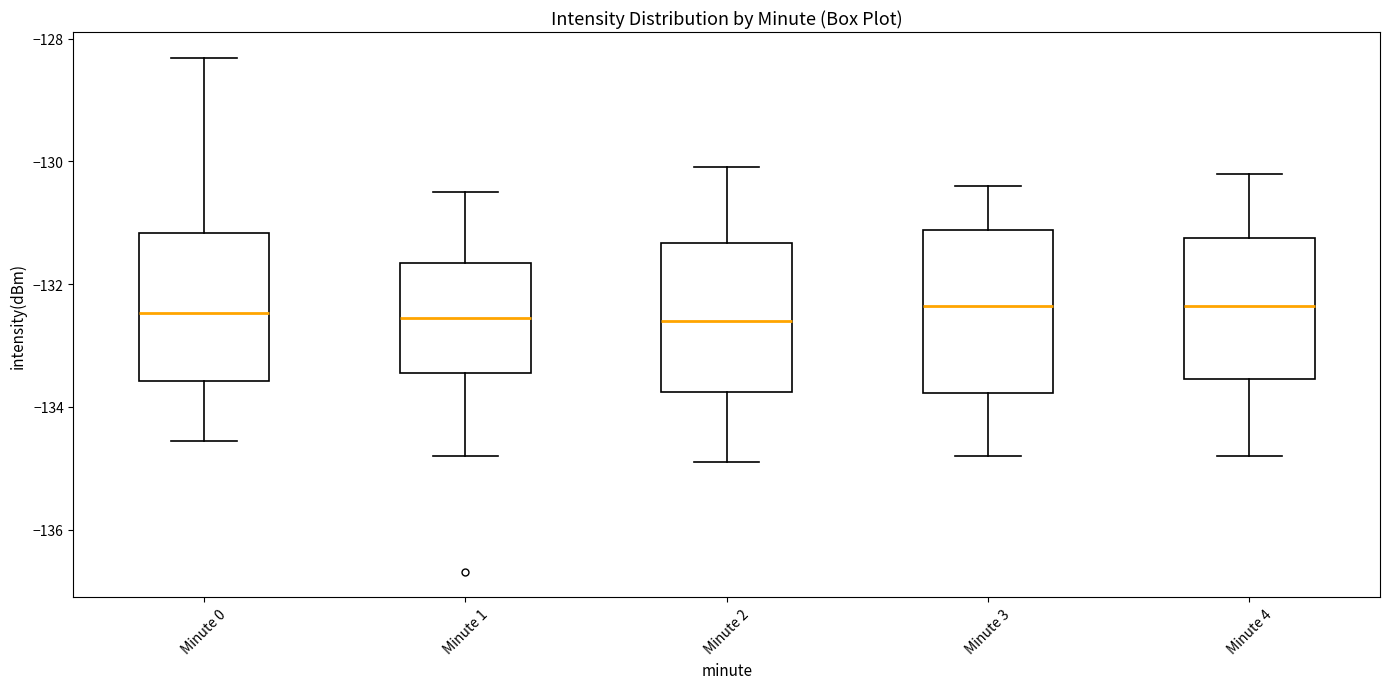

Reading left to right, transcribe this box plot: for each box, give where its median line is, the range the box spans, and where its two whiskers end, as read against the y-axis. The values are not printed on the chart, so give them approximately, as read against the axis.

Minute 0: median -132.4, box -133.6 to -131.2, whiskers -134.6 to -128.4
Minute 1: median -132.6, box -133.4 to -131.6, whiskers -134.8 to -130.4
Minute 2: median -132.6, box -133.8 to -131.4, whiskers -134.8 to -130.0
Minute 3: median -132.4, box -133.8 to -131.2, whiskers -134.8 to -130.4
Minute 4: median -132.4, box -133.6 to -131.2, whiskers -134.8 to -130.2